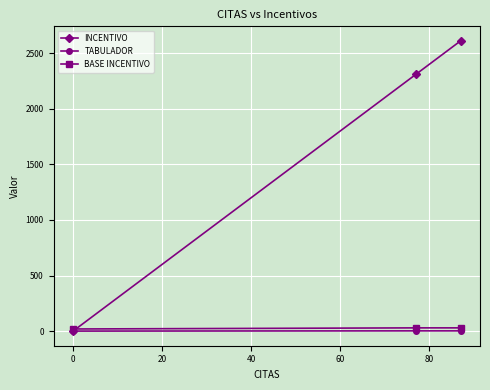

What is the maximum value shown in the chart?

2610